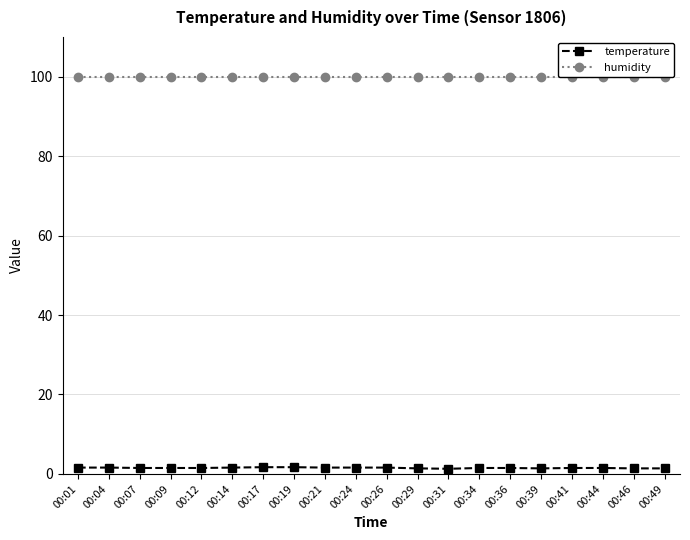

List the series in order of their peak value, lowest first.

temperature, humidity